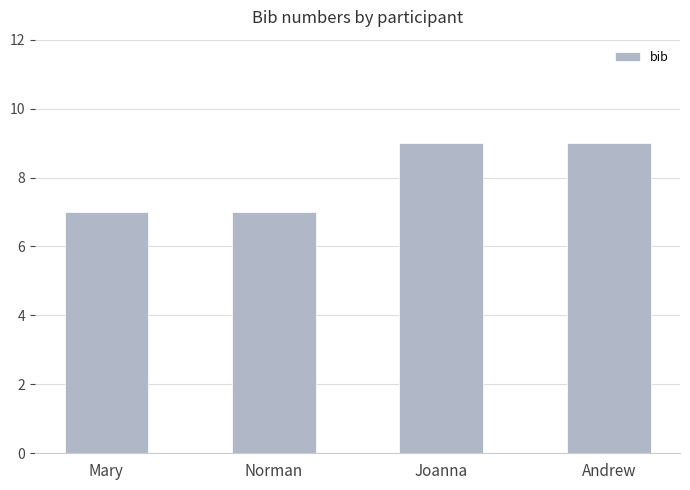

Count the number of data series in this chart.

1